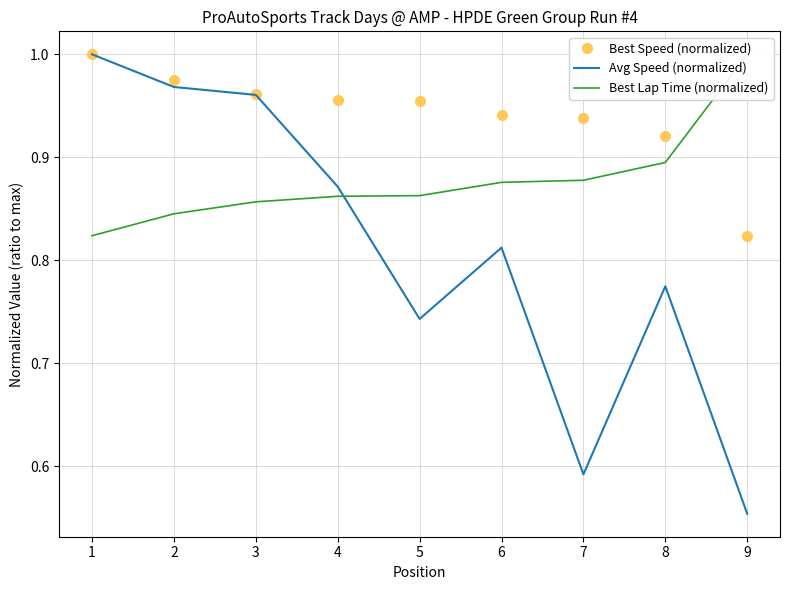

List the labels in order of Best Speed (normalized) value, largest first.

1, 2, 3, 4, 5, 6, 7, 8, 9